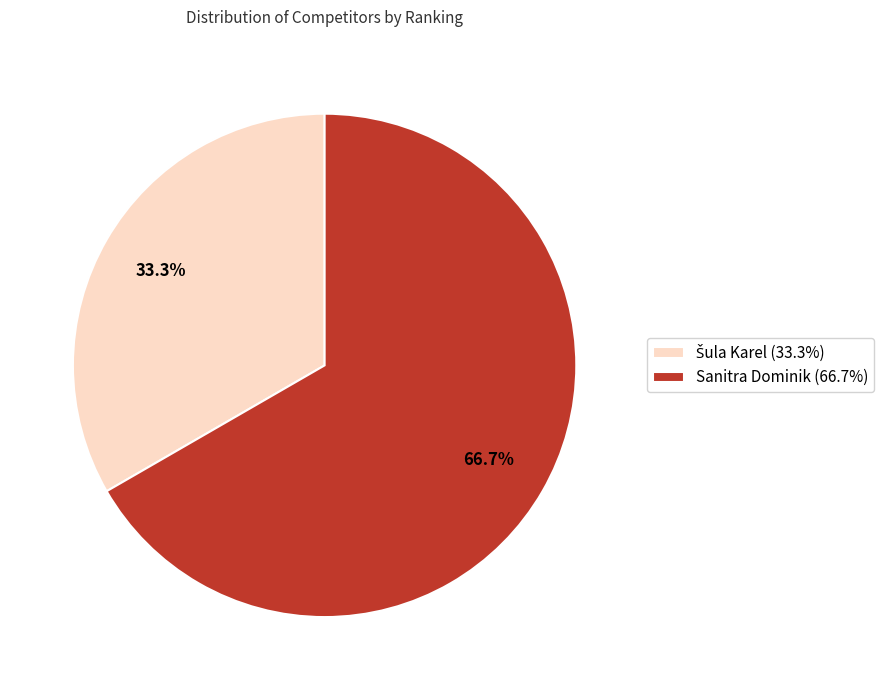

How many slices are in this pie chart?

2